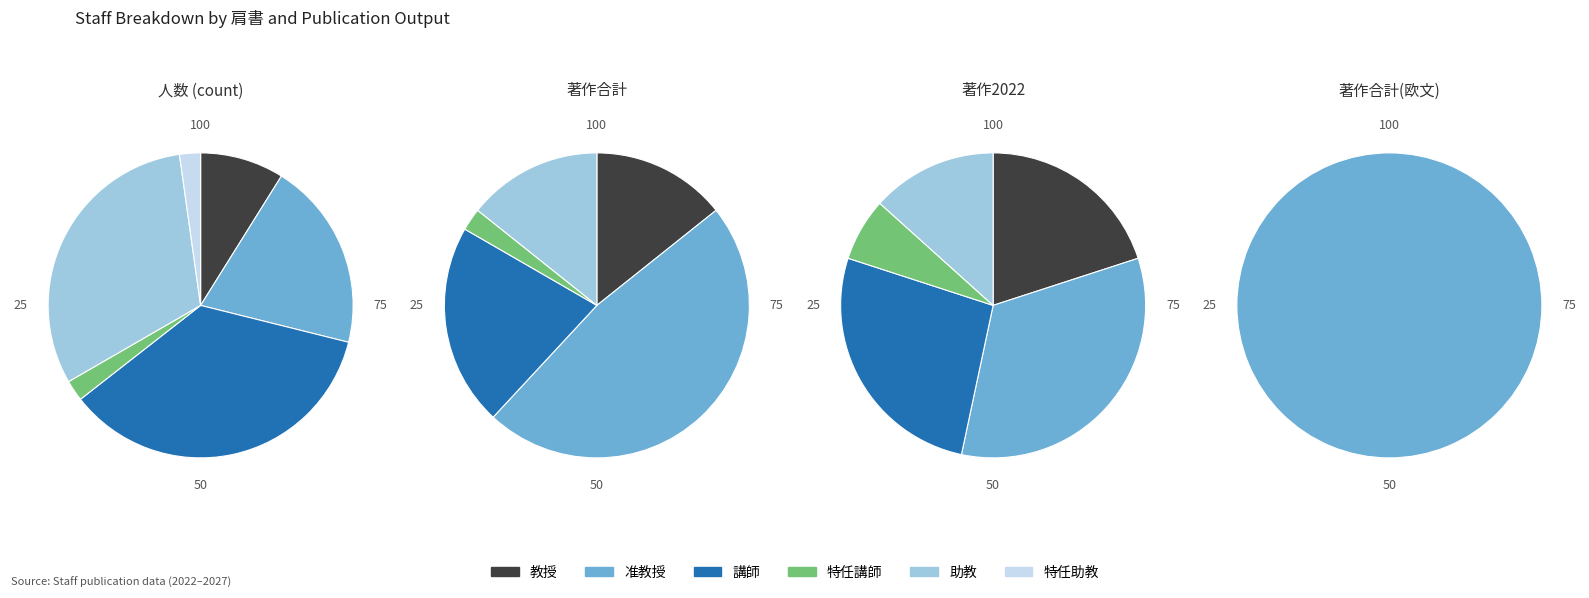

True or false: 助教 accounts for 31% of the total.

True